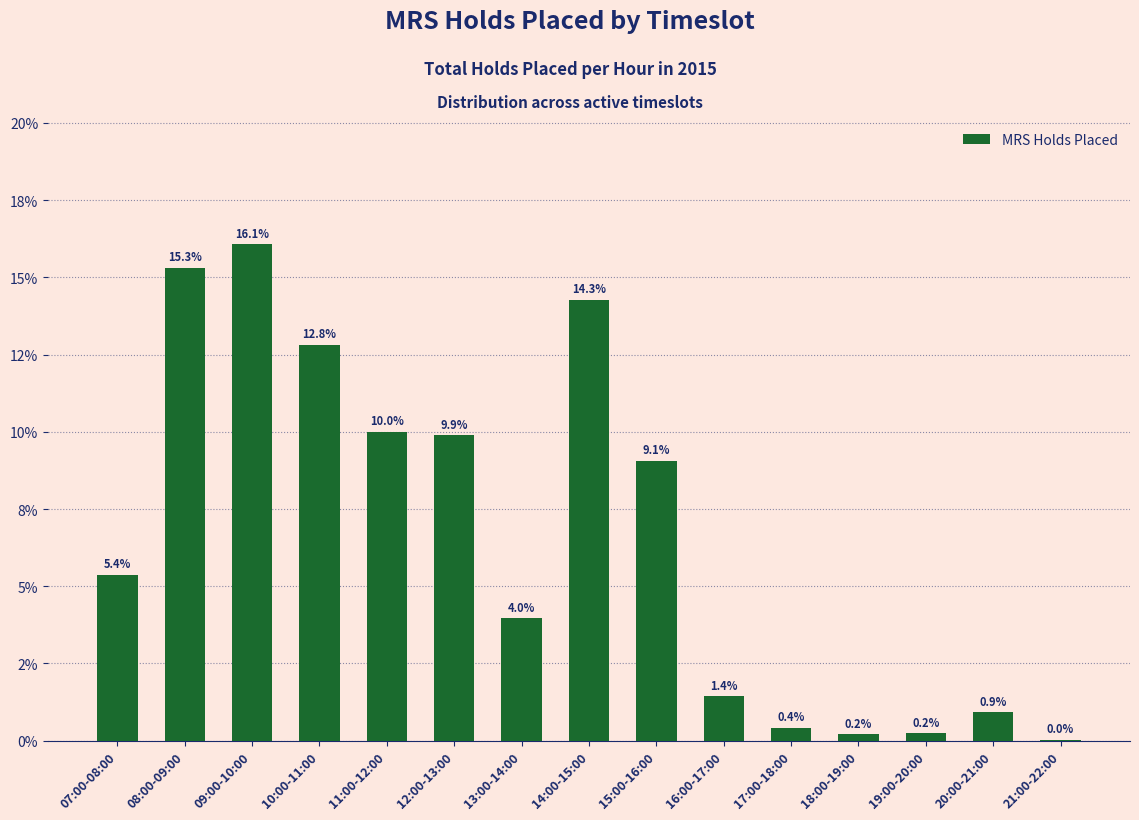

Are the bars horizontal?

No